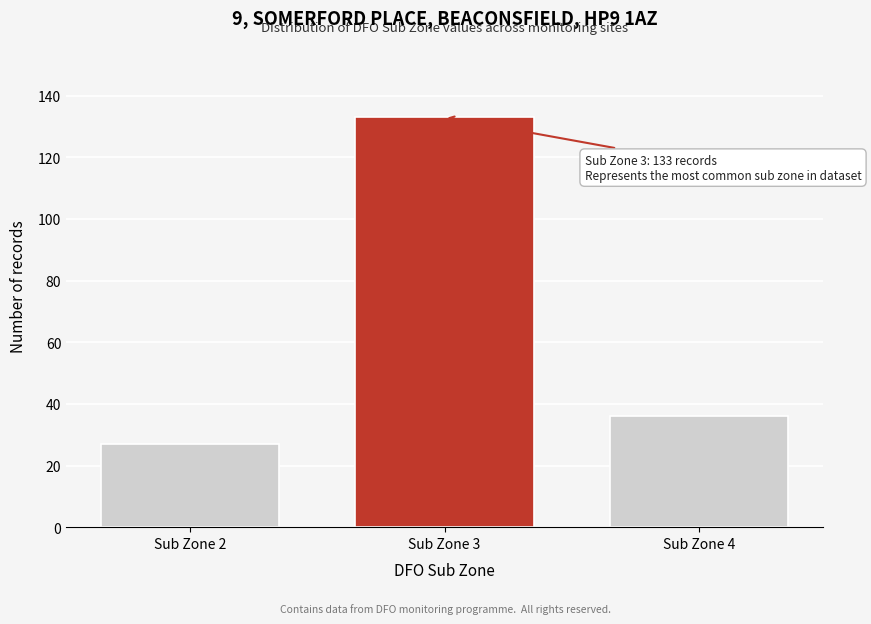

Reading left to right, transcribe all the data shown in this chart.

27	133	36